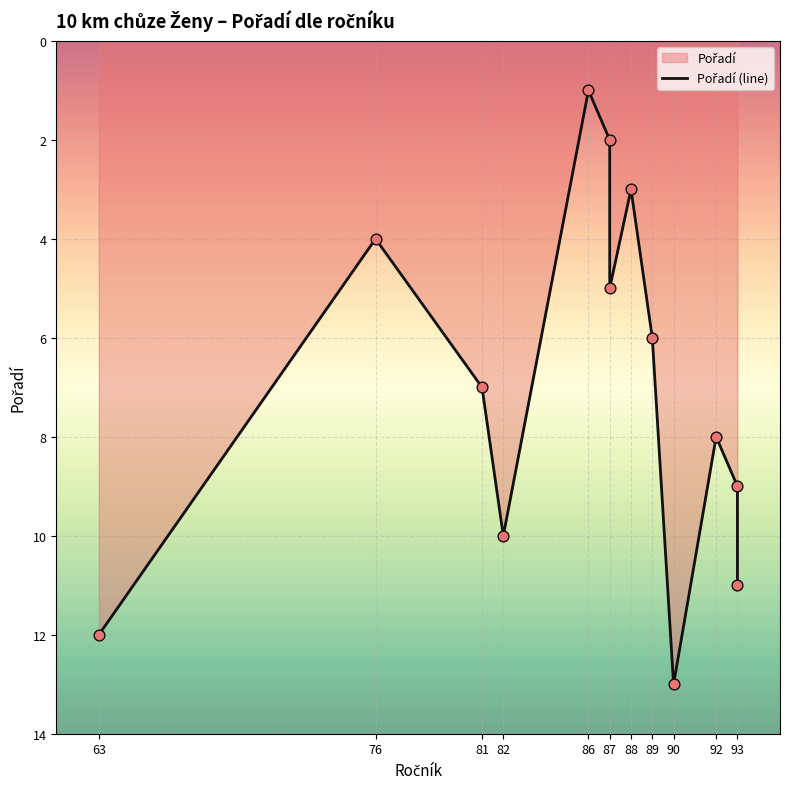

Approximately how many times larger is the value at 86 compared to 82?

0.1